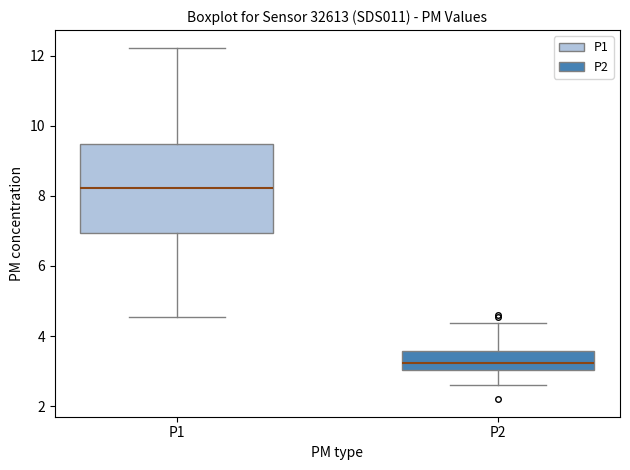

Which box is the tallest, from its lower edge to its upper edge?

P1